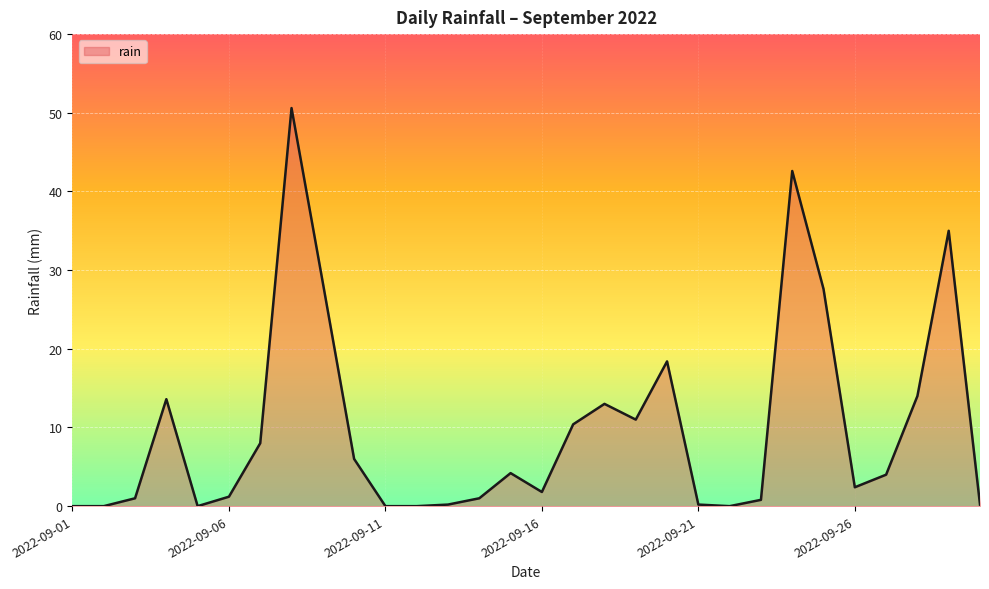

What is the maximum value shown in the chart?

50.6